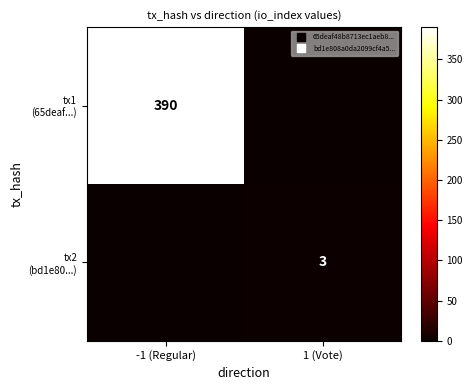

What is the difference between the highest and lowest values at -1 (Regular)?

390